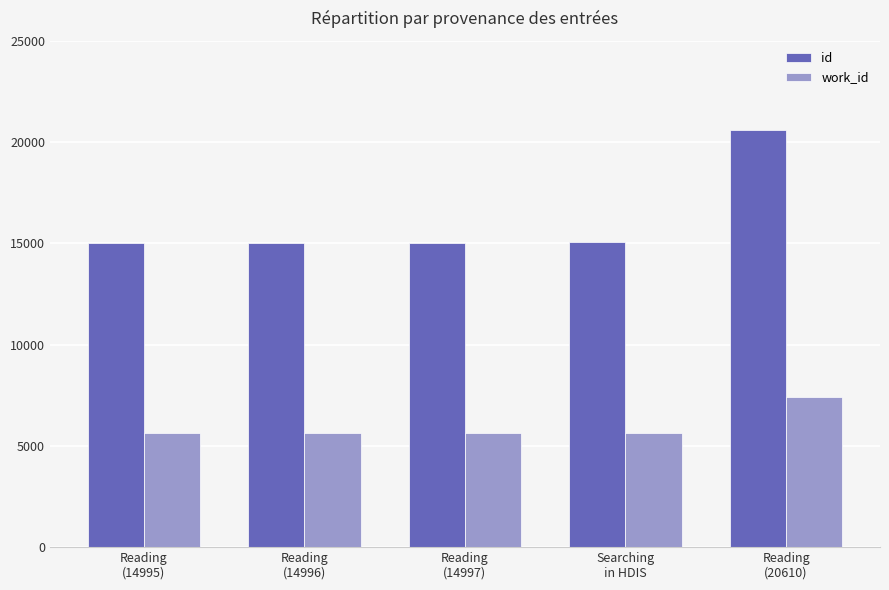

Are the bars horizontal?

No